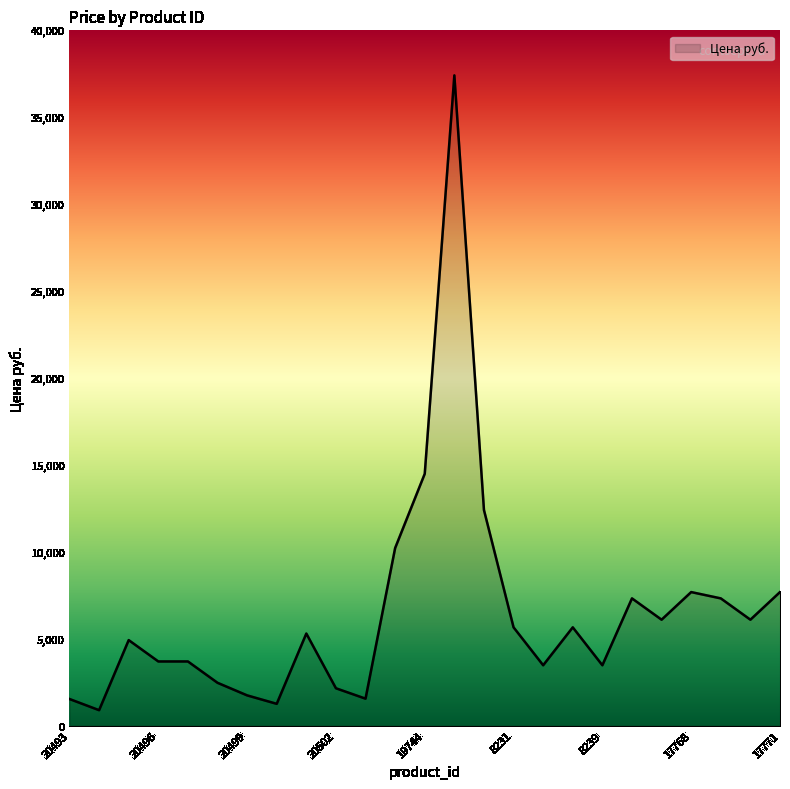

What is the greatest value displayed?

37408.0